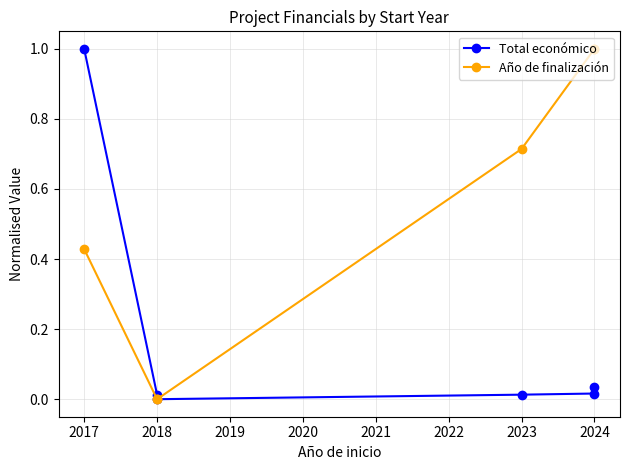

What are all the series names shown in the legend?

Total económico, Año de finalización